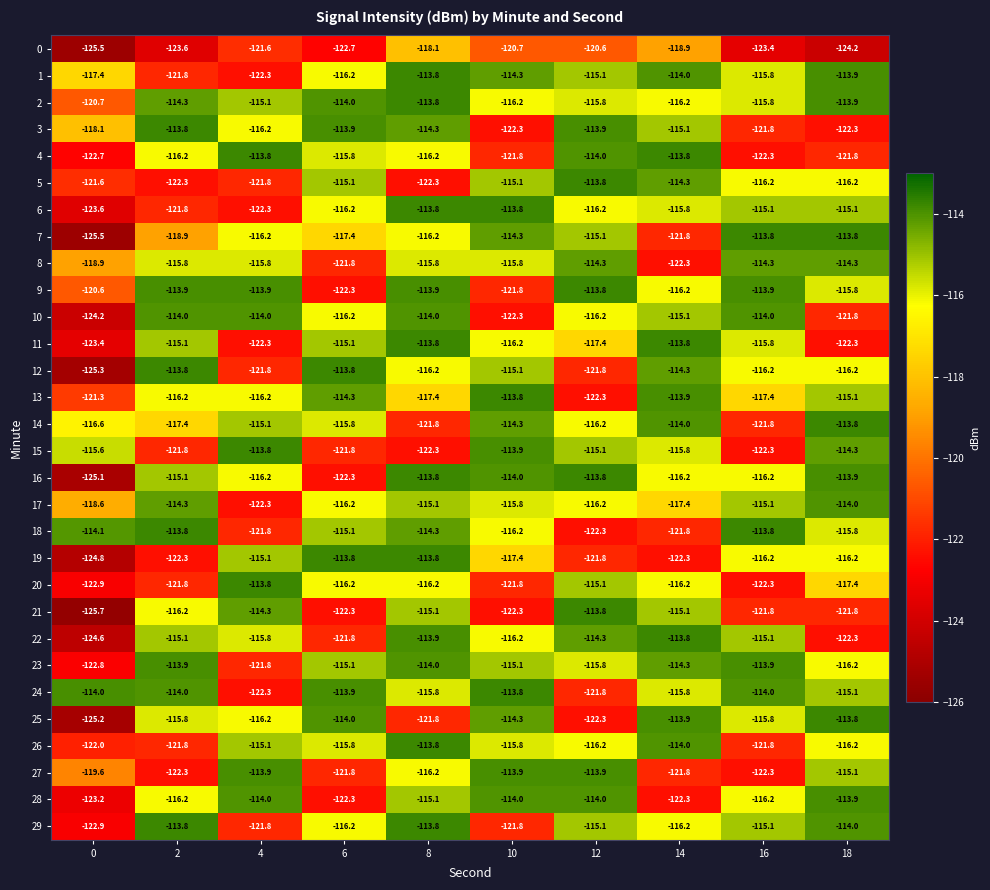

The value of 6 at 6 is -175.7. True or false?

False